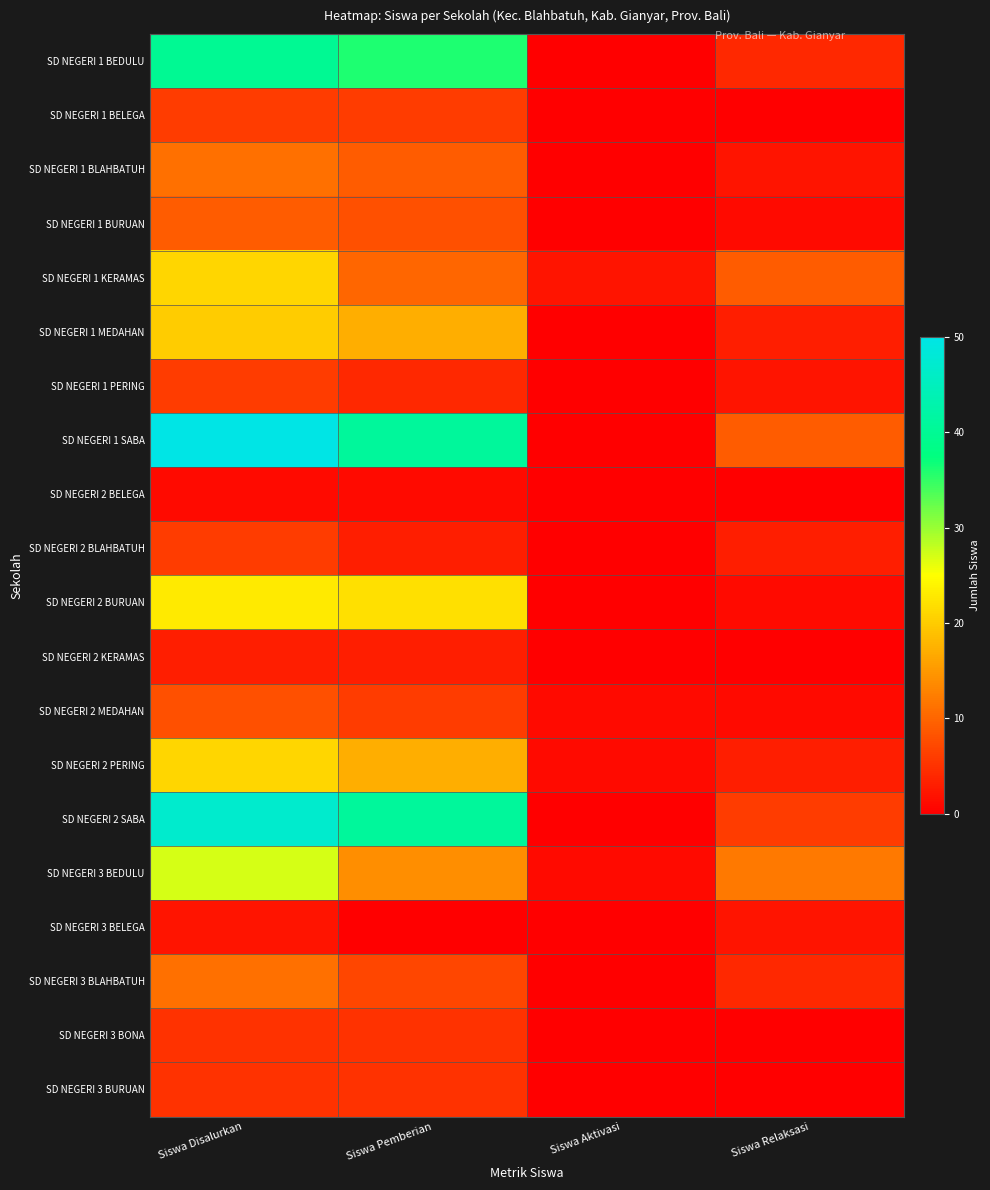

Which label corresponds to the smallest value in the chart?

Siswa Aktivasi